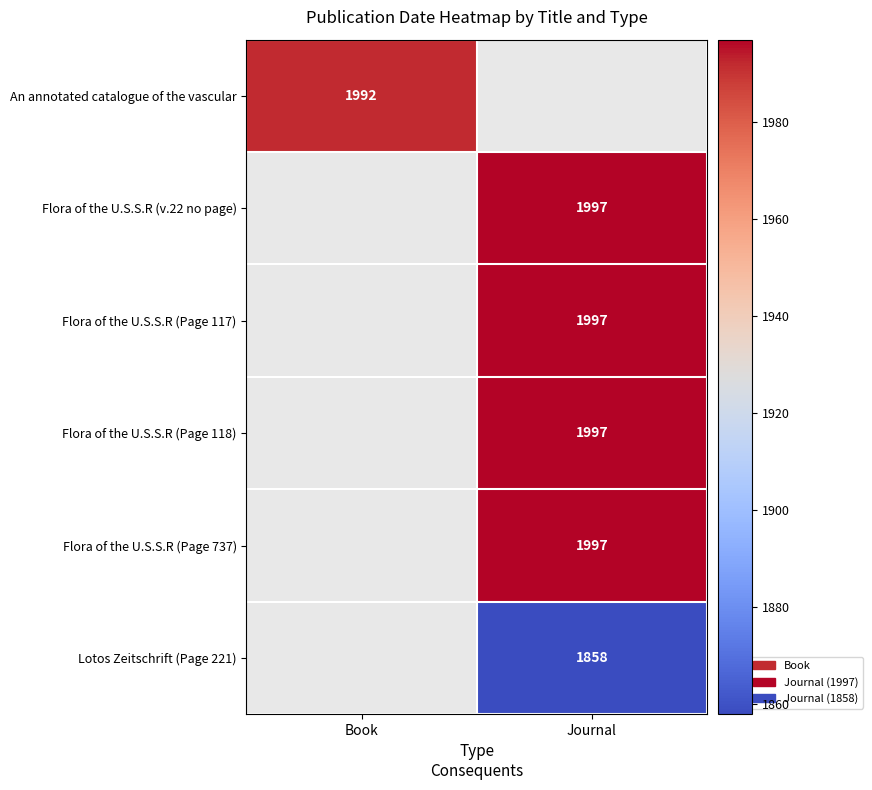

Which label corresponds to the largest value in the chart?

Journal